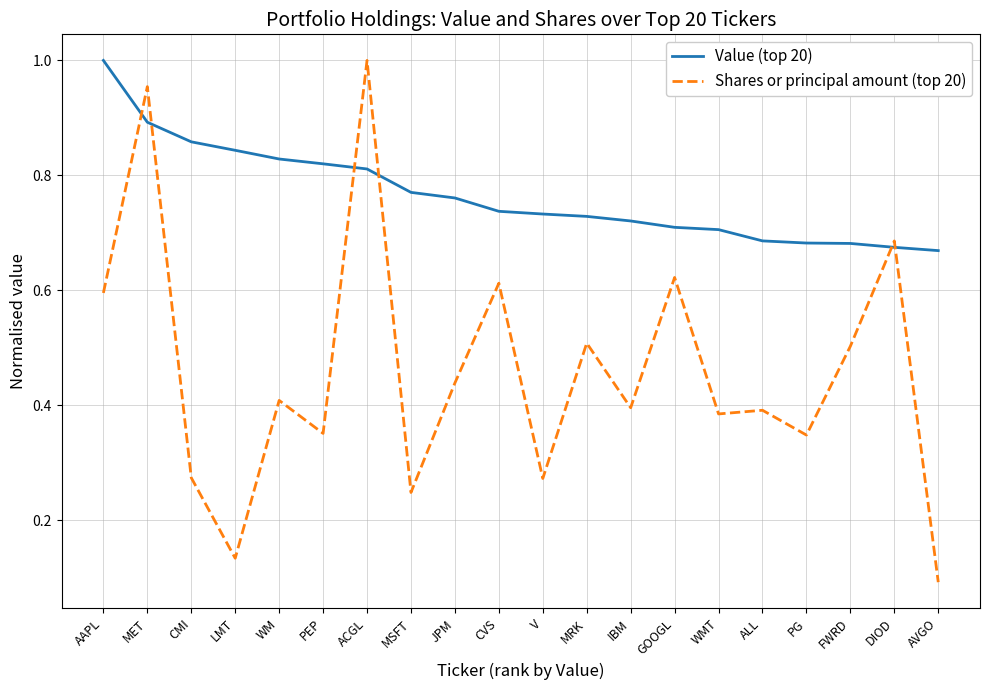

What position from the right is MET?

19